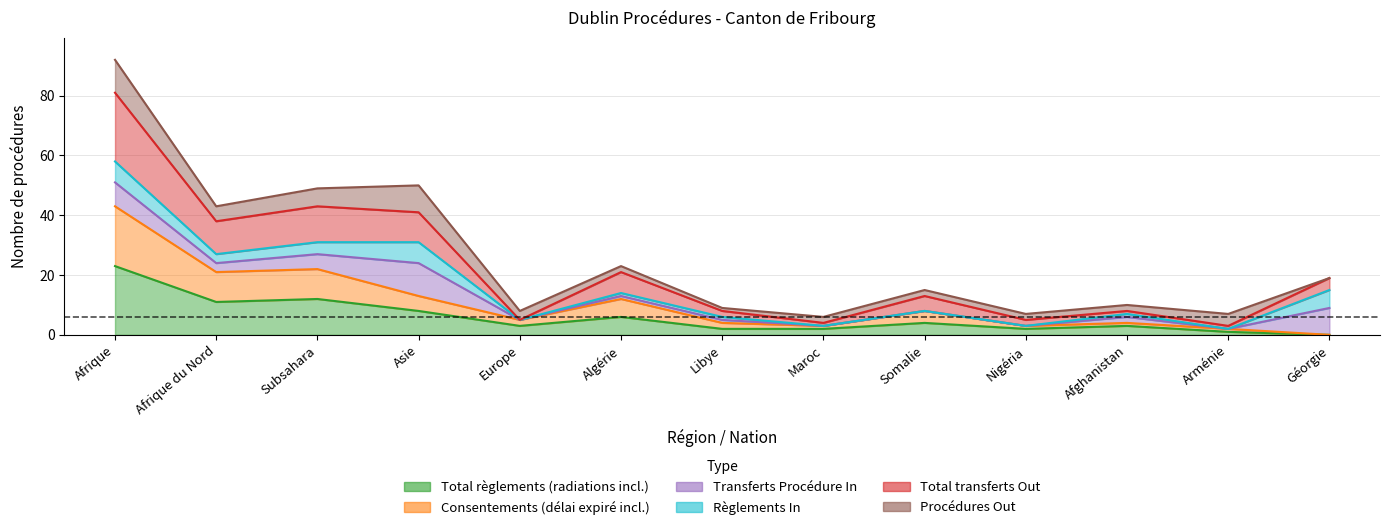

True or false: Total transferts Out has more than 0 points higher than both neighbors.

True